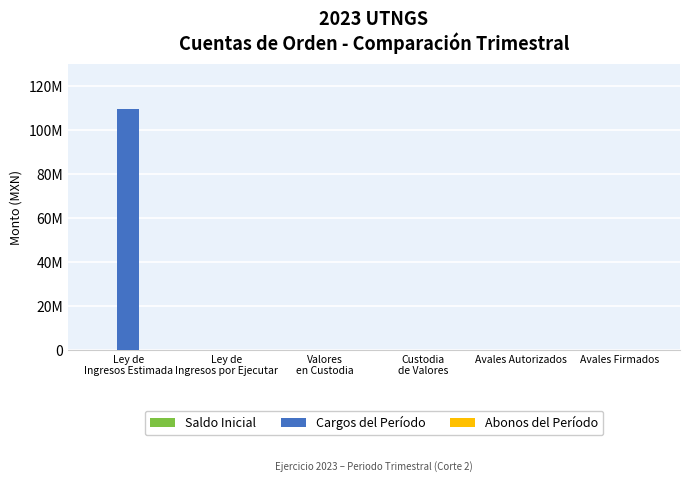

Reading left to right, list all the values displayed in this chart.

Saldo Inicial: Ley de
Ingresos Estimada=0.0	Ley de
Ingresos por Ejecutar=0.0	Valores
en Custodia=0.0	Custodia
de Valores=0.0	Avales Autorizados=0.0	Avales Firmados=0.0
Cargos del Período: Ley de
Ingresos Estimada=109455862.5	Ley de
Ingresos por Ejecutar=0.0	Valores
en Custodia=0.0	Custodia
de Valores=0.0	Avales Autorizados=0.0	Avales Firmados=0.0
Abonos del Período: Ley de
Ingresos Estimada=0.0	Ley de
Ingresos por Ejecutar=0.0	Valores
en Custodia=0.0	Custodia
de Valores=0.0	Avales Autorizados=0.0	Avales Firmados=0.0